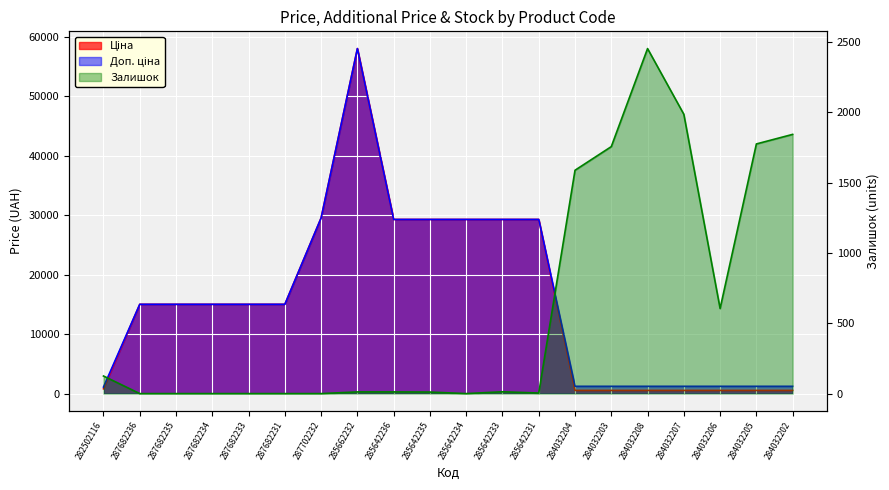

What is the average value of the Ціна series?

15685.9